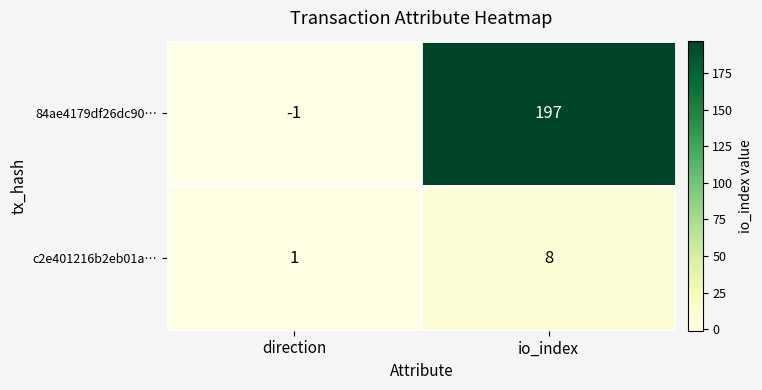

List the series in order of their peak value, lowest first.

c2e401216b2eb01a…, 84ae4179df26dc90…